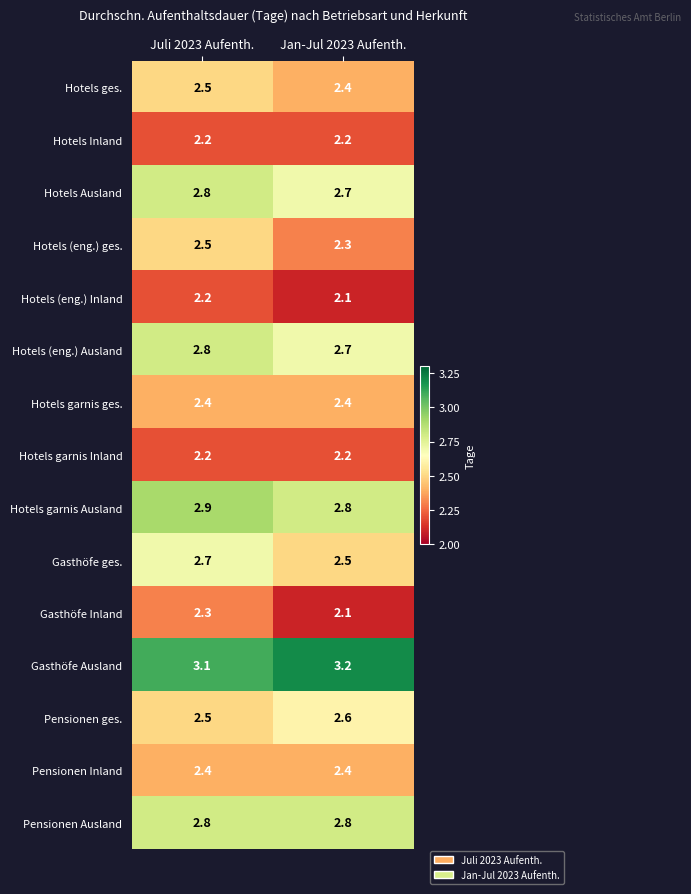

What is the lowest value of the Pensionen ges. series?

2.5